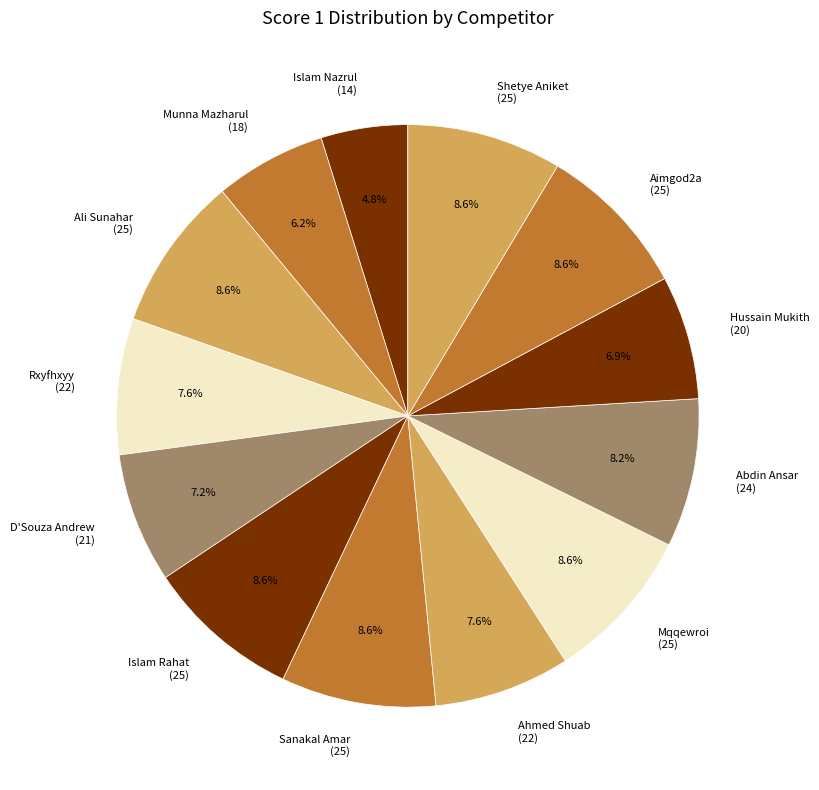

Which category has the smallest portion of the pie?

Islam Nazrul (14)